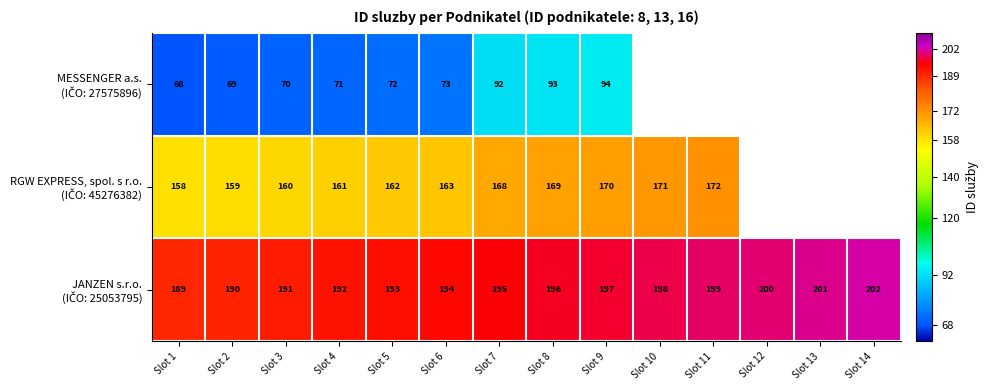

What is the total value across all series at Slot 6?

430